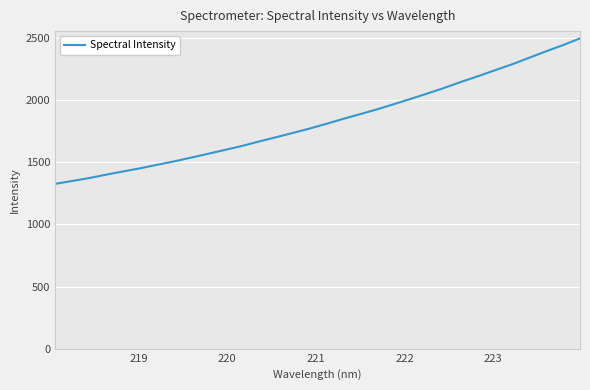

What is the difference between the maximum and minimum values?

1170.3